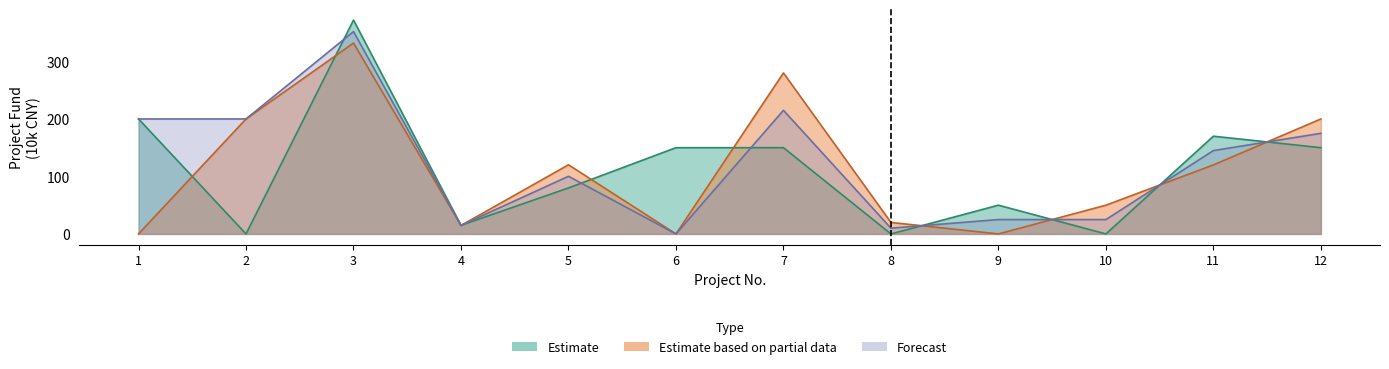

Reading left to right, list all the values displayed in this chart.

Estimate: 1=200.0	2=0.0	3=372.0	4=15.0	5=80.0	6=150.0	7=150.0	8=0.0	9=50.0	10=0.0	11=170.0	12=150.0
Estimate based on partial data: 1=0.0	2=200.0	3=332.0	4=14.7	5=120.3	6=0.0	7=280.0	8=20.0	9=0.0	10=50.0	11=120.0	12=200.0
Forecast: 1=200.0	2=200.0	3=352.0	4=14.9	5=100.3	6=0.0	7=215.0	8=10.0	9=25.0	10=25.0	11=145.0	12=175.0